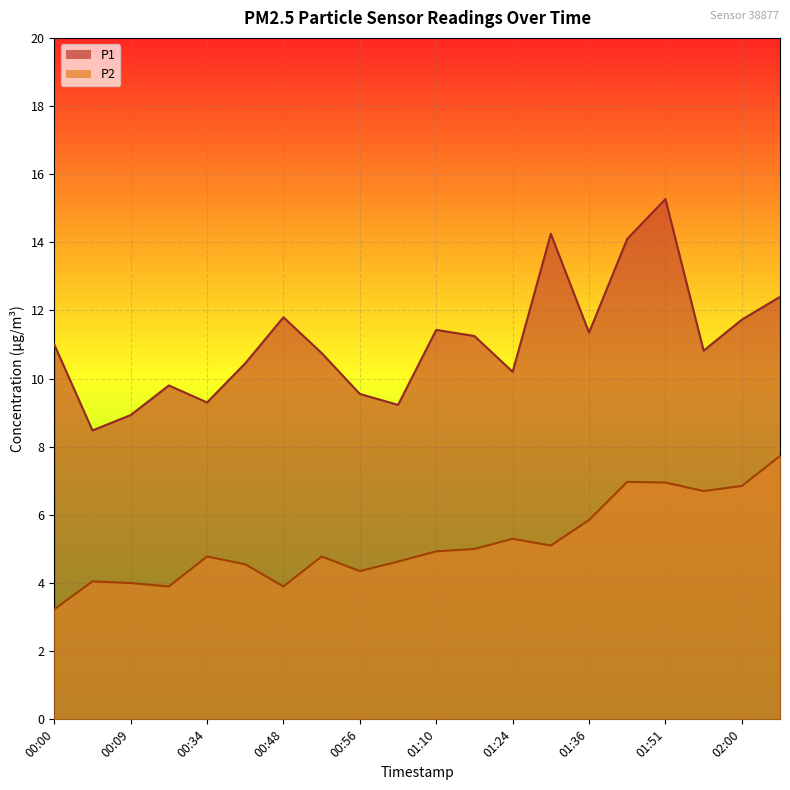

How many data points does each series have?

20